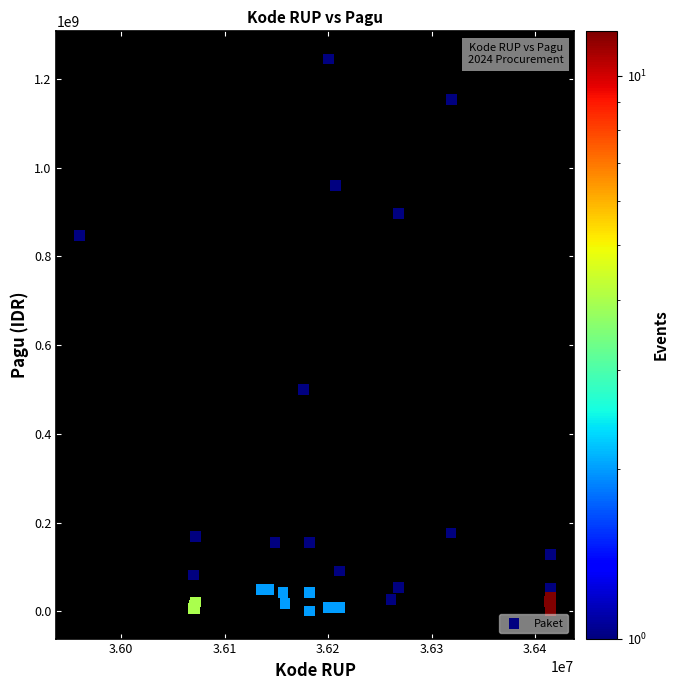

What Y value in the scatter plot is closest to 622840000?

499932000